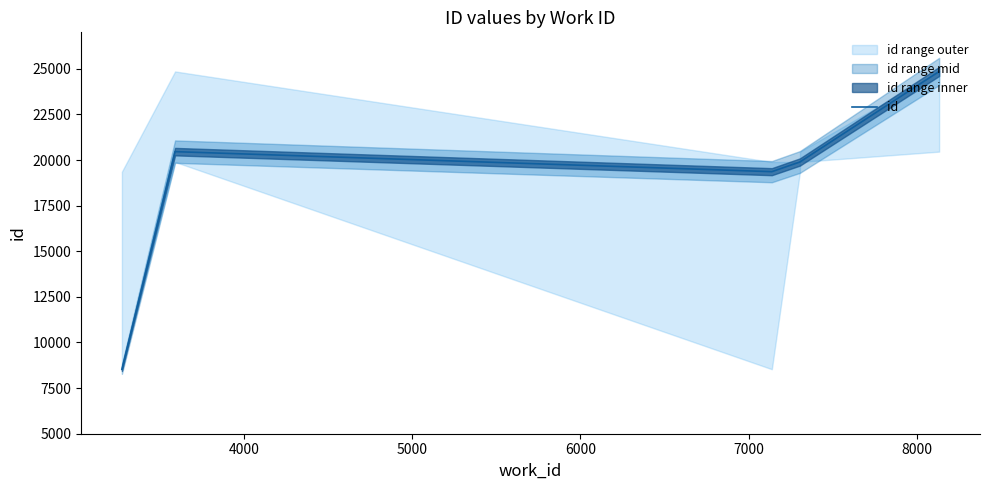

What is the smallest value displayed?

8536